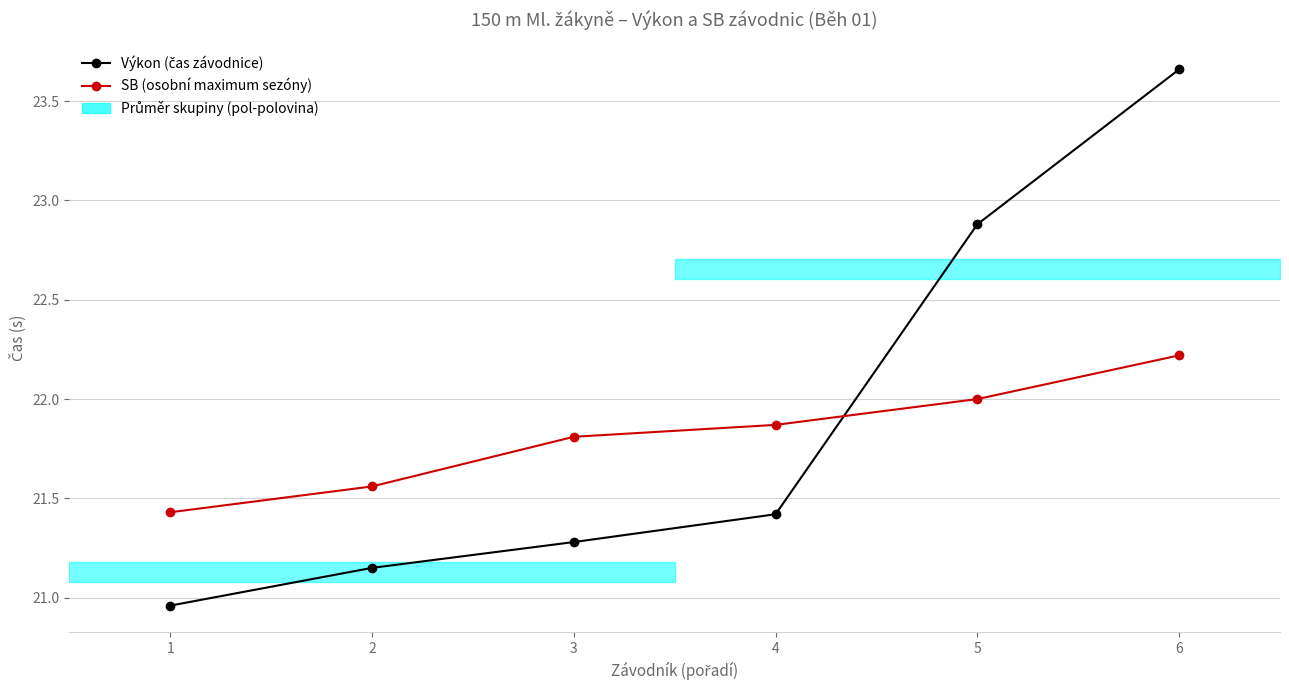

How many times do Výkon (čas závodnice) and SB (osobní maximum sezóny) cross each other?

1